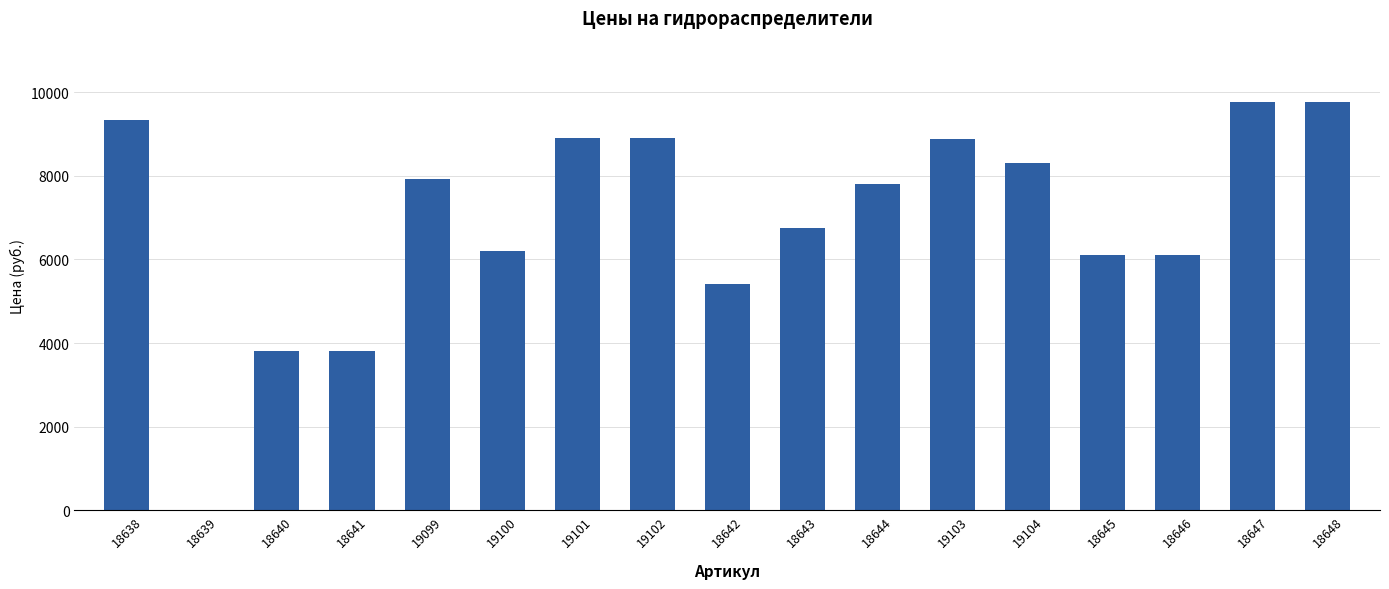

Approximately how many times larger is the value at 18643 compared to 18644?

0.9